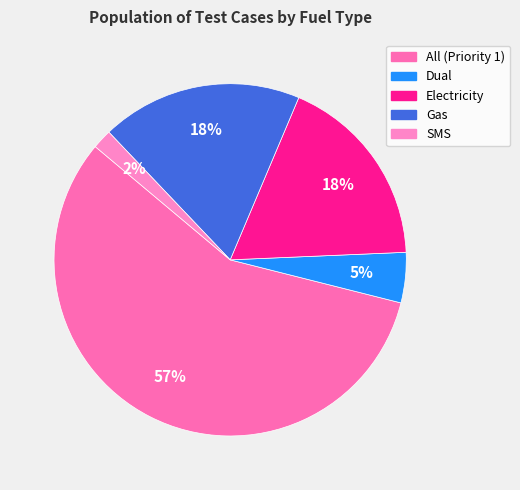

Which slice represents more than half of the pie?

All (Priority 1)